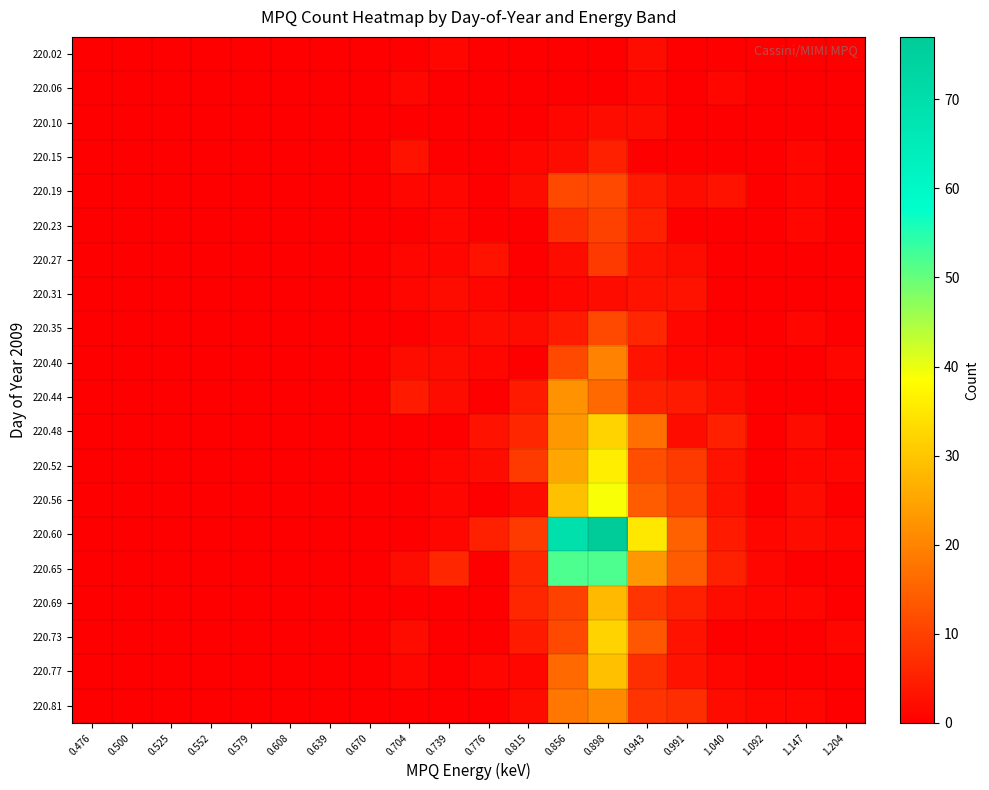

Reading right to left, what are all the values shown in this chart?

220.02: 1.204=0	1.147=0	1.092=0	1.040=0	0.991=0	0.943=2	0.898=0	0.856=0	0.815=0	0.776=0	0.739=1	0.704=0	0.670=0	0.639=0	0.608=0	0.579=0	0.552=0	0.525=0	0.500=0	0.476=0
220.06: 1.204=0	1.147=0	1.092=0	1.040=1	0.991=0	0.943=1	0.898=0	0.856=0	0.815=0	0.776=0	0.739=0	0.704=1	0.670=0	0.639=0	0.608=0	0.579=0	0.552=0	0.525=0	0.500=0	0.476=0
220.10: 1.204=0	1.147=0	1.092=0	1.040=0	0.991=0	0.943=2	0.898=2	0.856=1	0.815=0	0.776=0	0.739=0	0.704=0	0.670=0	0.639=0	0.608=0	0.579=0	0.552=0	0.525=0	0.500=0	0.476=0
220.15: 1.204=0	1.147=1	1.092=0	1.040=0	0.991=0	0.943=0	0.898=5	0.856=2	0.815=1	0.776=0	0.739=0	0.704=3	0.670=0	0.639=0	0.608=0	0.579=0	0.552=0	0.525=0	0.500=0	0.476=0
220.19: 1.204=0	1.147=1	1.092=0	1.040=3	0.991=2	0.943=4	0.898=11	0.856=11	0.815=2	0.776=0	0.739=1	0.704=1	0.670=0	0.639=0	0.608=0	0.579=0	0.552=0	0.525=0	0.500=0	0.476=0
220.23: 1.204=0	1.147=1	1.092=0	1.040=0	0.991=0	0.943=5	0.898=10	0.856=7	0.815=0	0.776=0	0.739=1	0.704=0	0.670=0	0.639=0	0.608=0	0.579=0	0.552=0	0.525=0	0.500=0	0.476=0
220.27: 1.204=0	1.147=0	1.092=0	1.040=0	0.991=2	0.943=3	0.898=9	0.856=2	0.815=0	0.776=3	0.739=1	0.704=1	0.670=0	0.639=0	0.608=0	0.579=0	0.552=0	0.525=0	0.500=0	0.476=0
220.31: 1.204=0	1.147=0	1.092=0	1.040=0	0.991=3	0.943=3	0.898=2	0.856=1	0.815=0	0.776=1	0.739=2	0.704=1	0.670=0	0.639=0	0.608=0	0.579=0	0.552=0	0.525=0	0.500=0	0.476=0
220.35: 1.204=0	1.147=1	1.092=0	1.040=0	0.991=1	0.943=6	0.898=11	0.856=4	0.815=2	0.776=2	0.739=1	0.704=0	0.670=0	0.639=0	0.608=0	0.579=0	0.552=0	0.525=0	0.500=0	0.476=0
220.40: 1.204=1	1.147=0	1.092=0	1.040=1	0.991=1	0.943=3	0.898=20	0.856=11	0.815=0	0.776=1	0.739=2	0.704=2	0.670=0	0.639=0	0.608=0	0.579=0	0.552=0	0.525=0	0.500=0	0.476=0
220.44: 1.204=0	1.147=0	1.092=0	1.040=2	0.991=4	0.943=5	0.898=16	0.856=22	0.815=4	0.776=0	0.739=2	0.704=4	0.670=0	0.639=0	0.608=0	0.579=0	0.552=0	0.525=0	0.500=0	0.476=0
220.48: 1.204=0	1.147=2	1.092=0	1.040=5	0.991=2	0.943=17	0.898=32	0.856=23	0.815=6	0.776=3	0.739=0	0.704=0	0.670=0	0.639=0	0.608=0	0.579=0	0.552=0	0.525=0	0.500=0	0.476=0
220.52: 1.204=1	1.147=1	1.092=0	1.040=3	0.991=9	0.943=12	0.898=36	0.856=25	0.815=9	0.776=2	0.739=1	0.704=0	0.670=0	0.639=0	0.608=0	0.579=0	0.552=0	0.525=0	0.500=0	0.476=0
220.56: 1.204=0	1.147=2	1.092=0	1.040=3	0.991=10	0.943=14	0.898=39	0.856=29	0.815=2	0.776=0	0.739=1	0.704=0	0.670=0	0.639=0	0.608=0	0.579=0	0.552=0	0.525=0	0.500=0	0.476=0
220.60: 1.204=1	1.147=2	1.092=1	1.040=4	0.991=15	0.943=35	0.898=77	0.856=69	0.815=9	0.776=5	0.739=1	0.704=0	0.670=0	0.639=0	0.608=0	0.579=0	0.552=0	0.525=0	0.500=0	0.476=0
220.65: 1.204=0	1.147=0	1.092=1	1.040=5	0.991=14	0.943=23	0.898=52	0.856=52	0.815=6	0.776=0	0.739=6	0.704=2	0.670=0	0.639=0	0.608=0	0.579=0	0.552=0	0.525=0	0.500=0	0.476=0
220.69: 1.204=0	1.147=1	1.092=1	1.040=2	0.991=5	0.943=8	0.898=28	0.856=10	0.815=6	0.776=0	0.739=0	0.704=0	0.670=0	0.639=0	0.608=0	0.579=0	0.552=0	0.525=0	0.500=0	0.476=0
220.73: 1.204=1	1.147=0	1.092=0	1.040=0	0.991=3	0.943=13	0.898=32	0.856=11	0.815=4	0.776=0	0.739=0	0.704=2	0.670=0	0.639=0	0.608=0	0.579=0	0.552=0	0.525=0	0.500=0	0.476=0
220.77: 1.204=0	1.147=0	1.092=0	1.040=1	0.991=3	0.943=7	0.898=29	0.856=16	0.815=1	0.776=1	0.739=0	0.704=1	0.670=0	0.639=0	0.608=0	0.579=0	0.552=0	0.525=0	0.500=0	0.476=0
220.81: 1.204=0	1.147=1	1.092=1	1.040=2	0.991=7	0.943=8	0.898=21	0.856=18	0.815=2	0.776=0	0.739=0	0.704=0	0.670=0	0.639=0	0.608=0	0.579=0	0.552=0	0.525=0	0.500=0	0.476=0